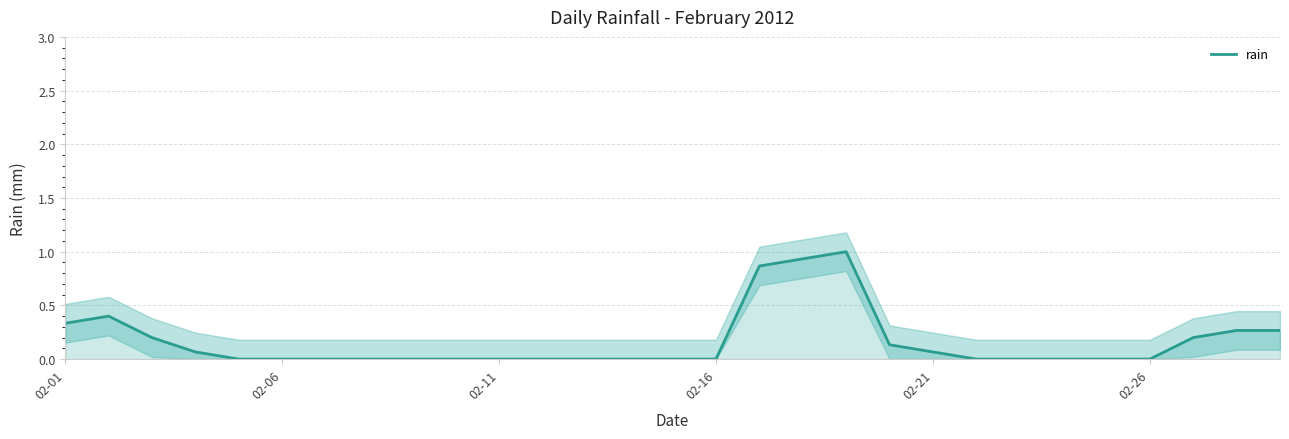

Count the number of values greater than 0.

12